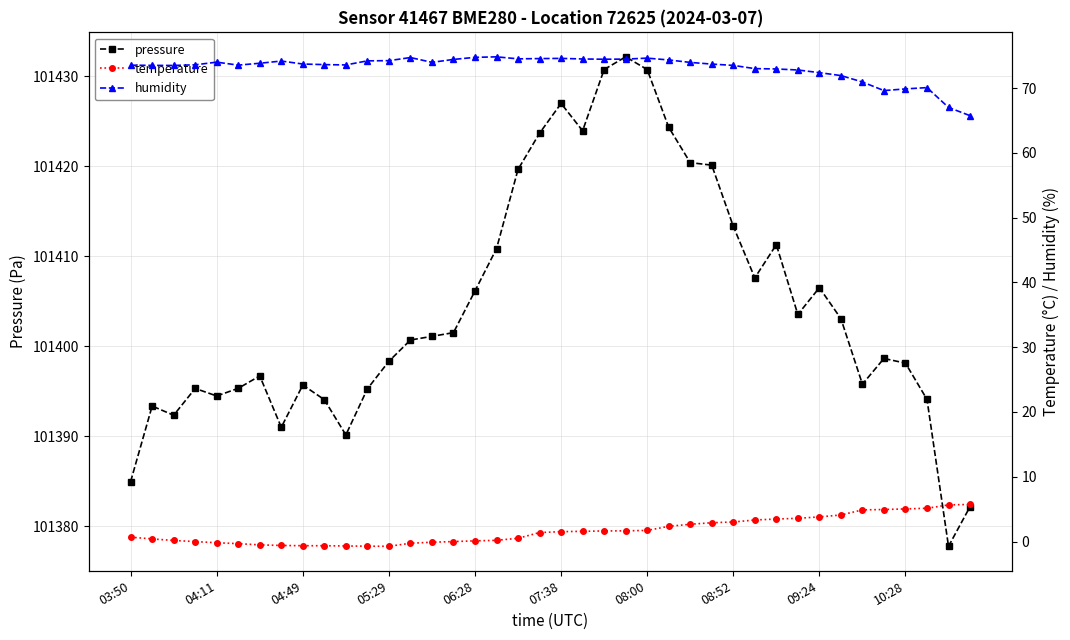

What is the highest value of the pressure series?

101432.2